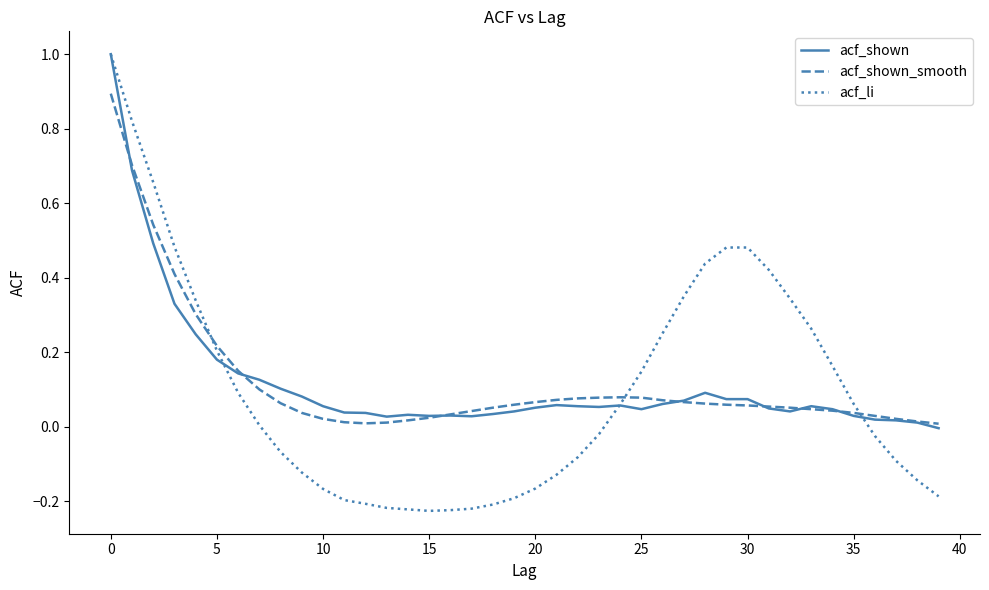

What is the maximum value shown in the chart?

1.0